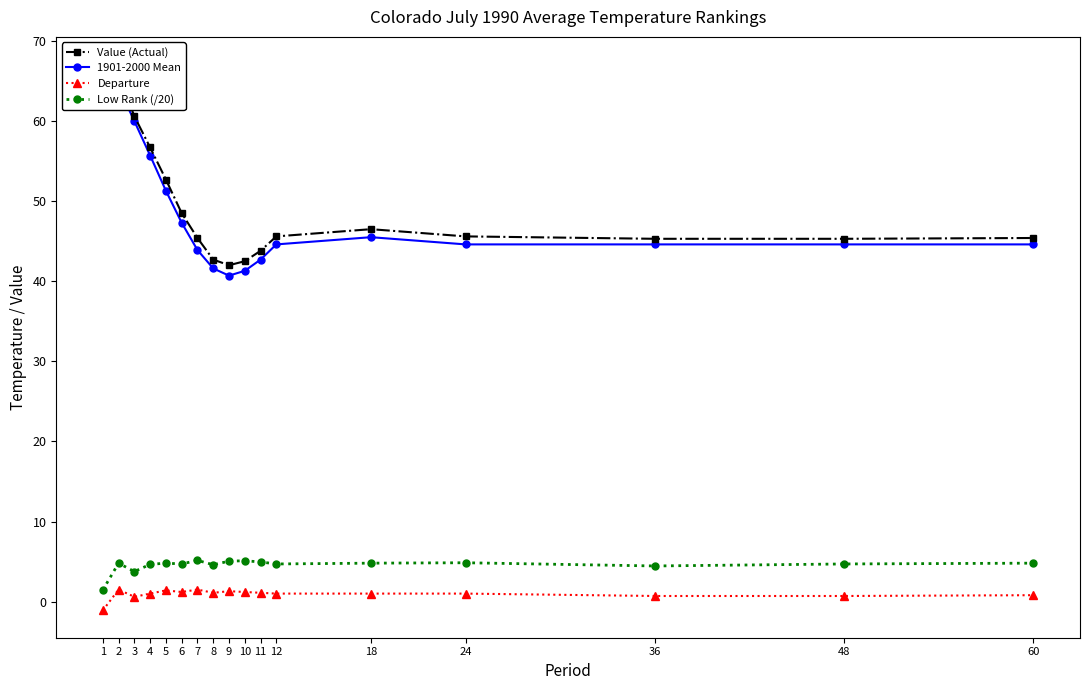

How many interior local valleys does the Low Rank (/20) series have?

5